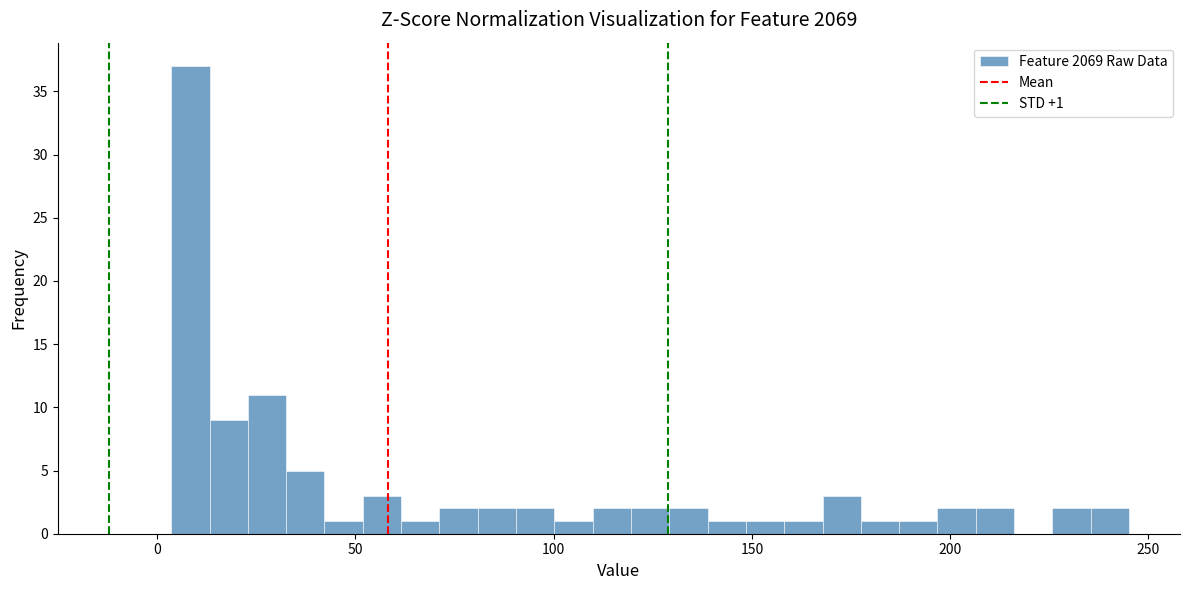

Read against the x-axis, roughly where is the centre of the tallest bar?

10